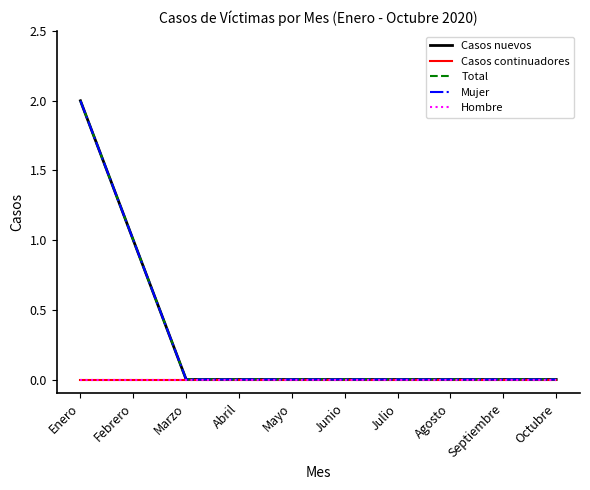

Does the chart have visible grid lines?

No